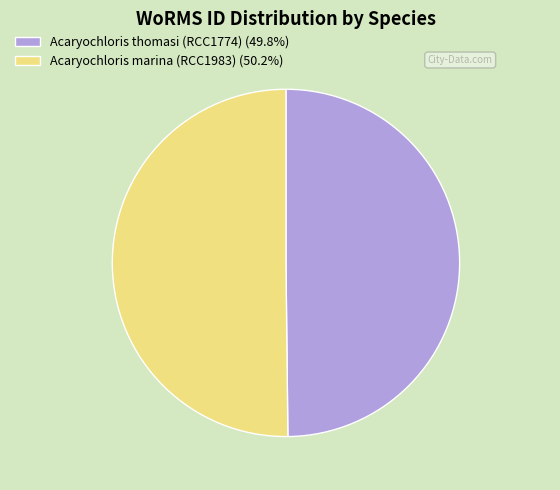

Is the sum of Acaryochloris marina (RCC1983) (50.2%) and Acaryochloris thomasi (RCC1774) (49.8%) greater than half?

Yes